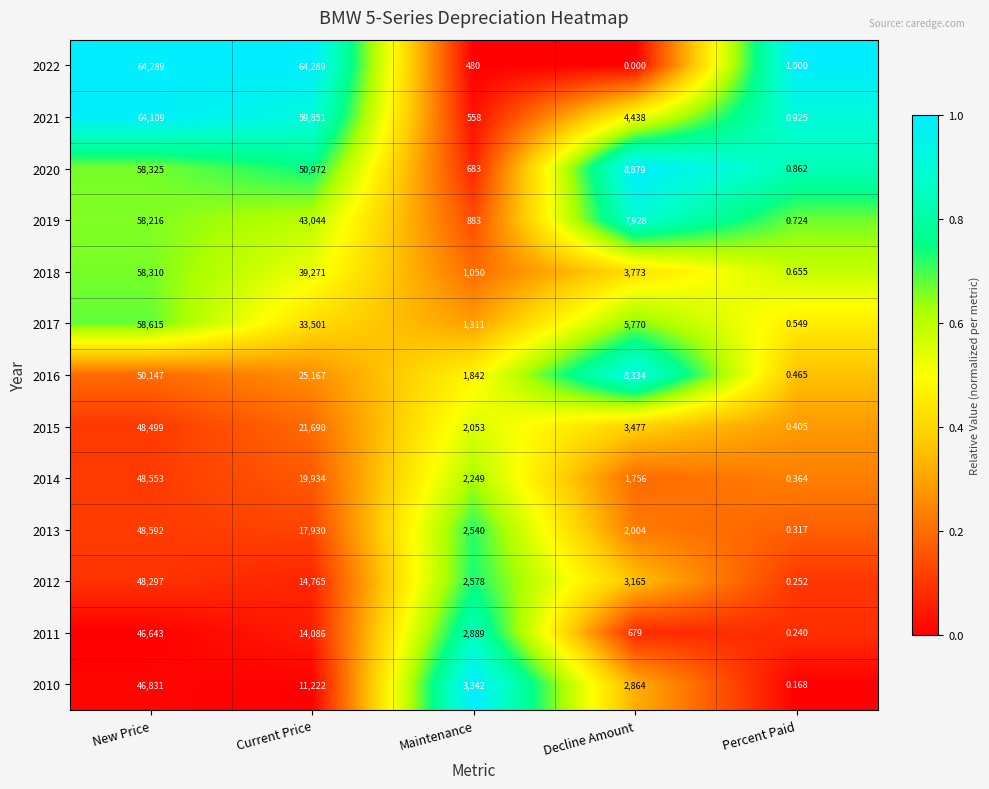

Rank the categories by 2020 value from highest to lowest.

New Price, Current Price, Decline Amount, Maintenance, Percent Paid